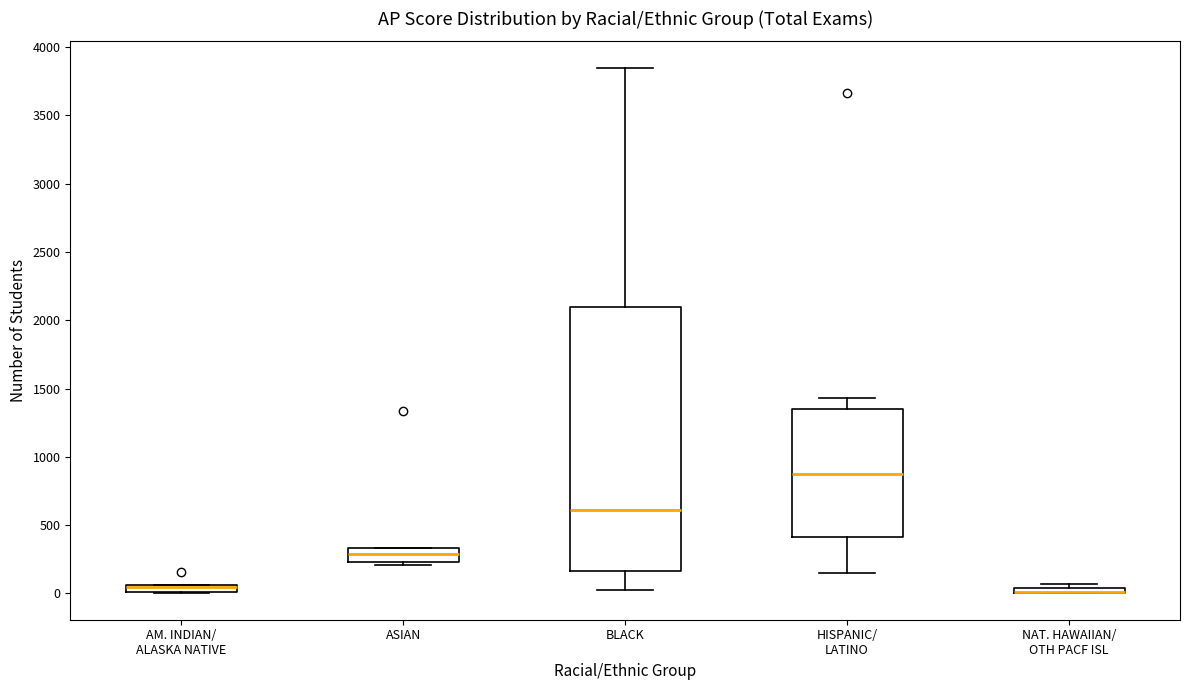

Comparing the boxes themselves (not the whiskers), which one is the tallest?

BLACK